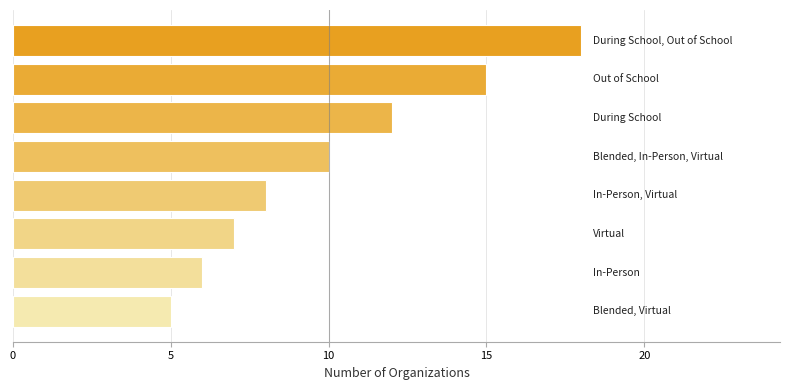

What is the sum of all values?

81